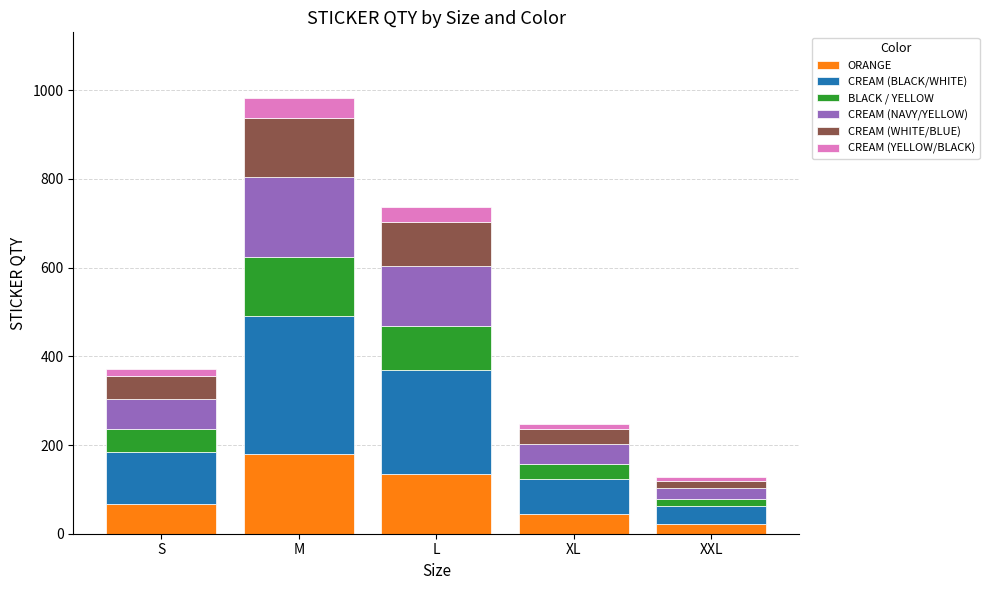

Reading right to left, list the values for the ORANGE series.

23	45	134	179	68